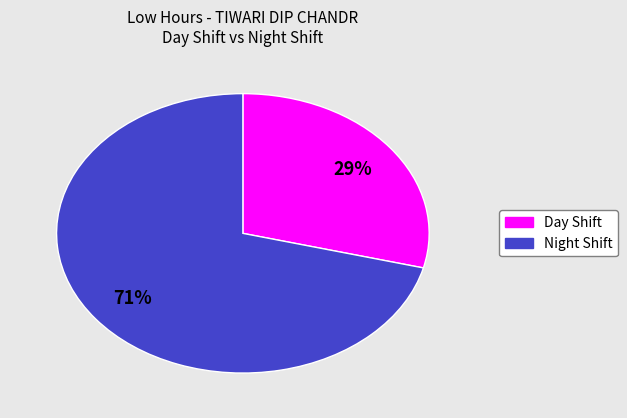

To the nearest percent, what is the average slice percentage?

50%